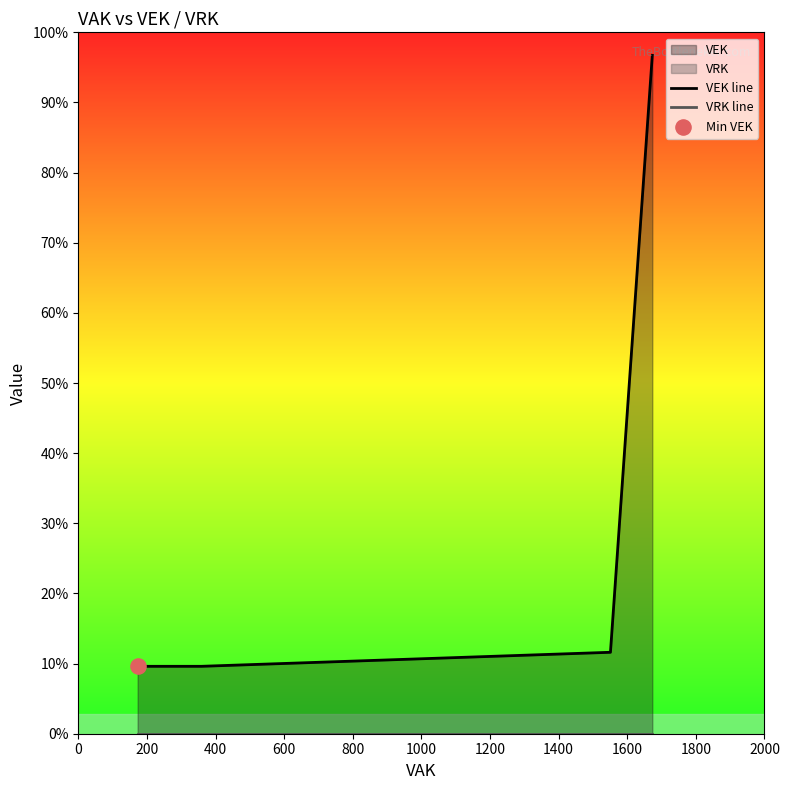

Which series has the largest Y range (max minus min)?

VEK line